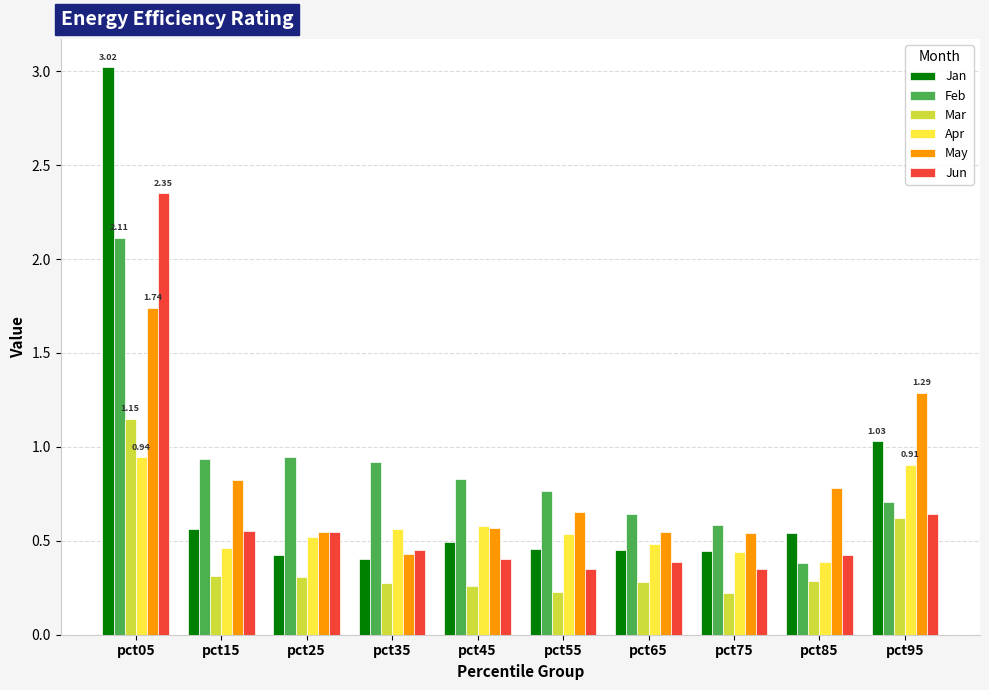

List the series in order of their peak value, lowest first.

Apr, Mar, May, Feb, Jun, Jan